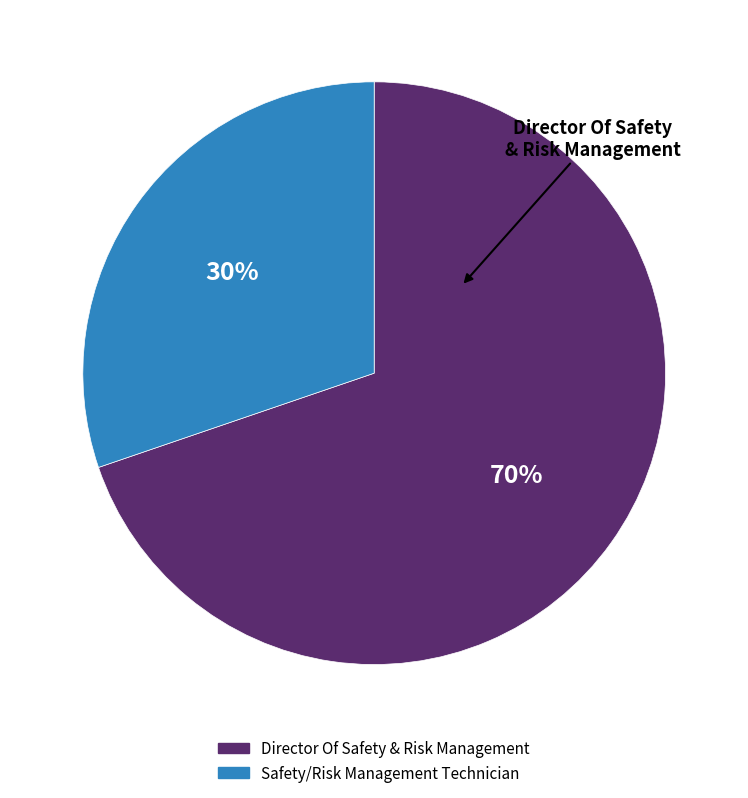

What is the ratio of the value at Director Of Safety & Risk Management to the value at Safety/Risk Management Technician?

2.3